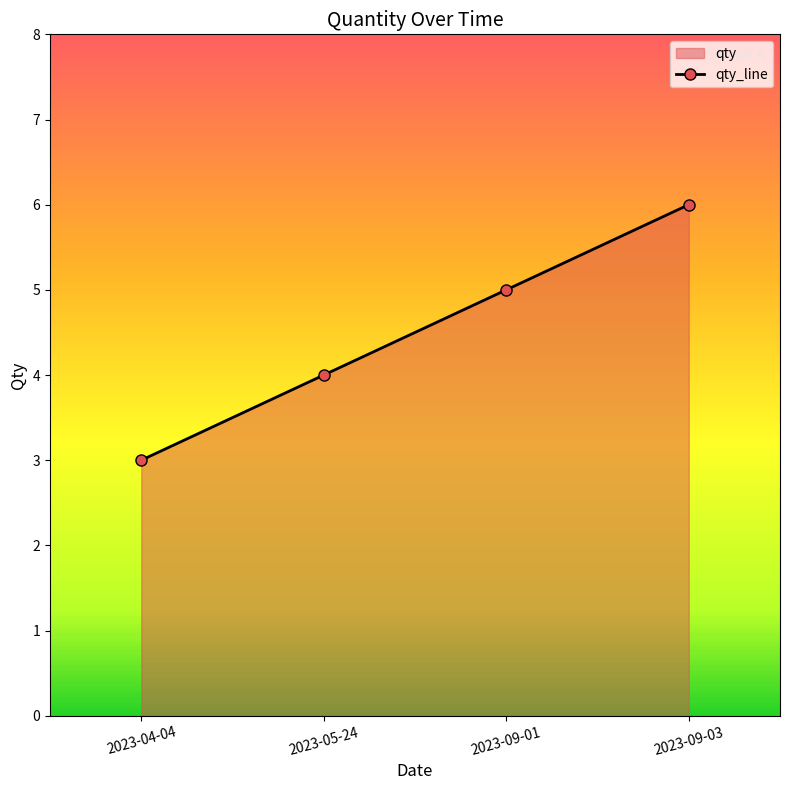

How many values are between 4 and 6?

3